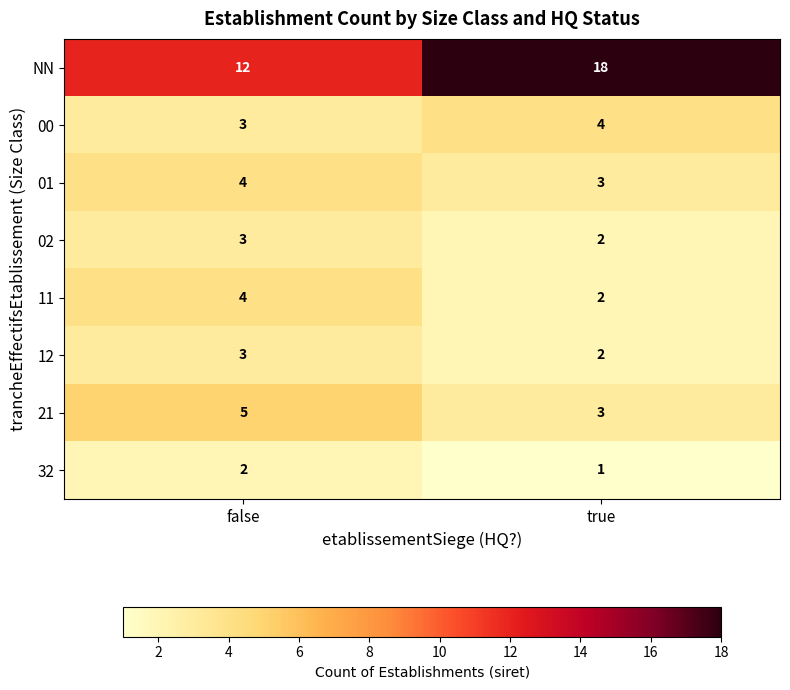

At which label is 01 closest to 3?

true